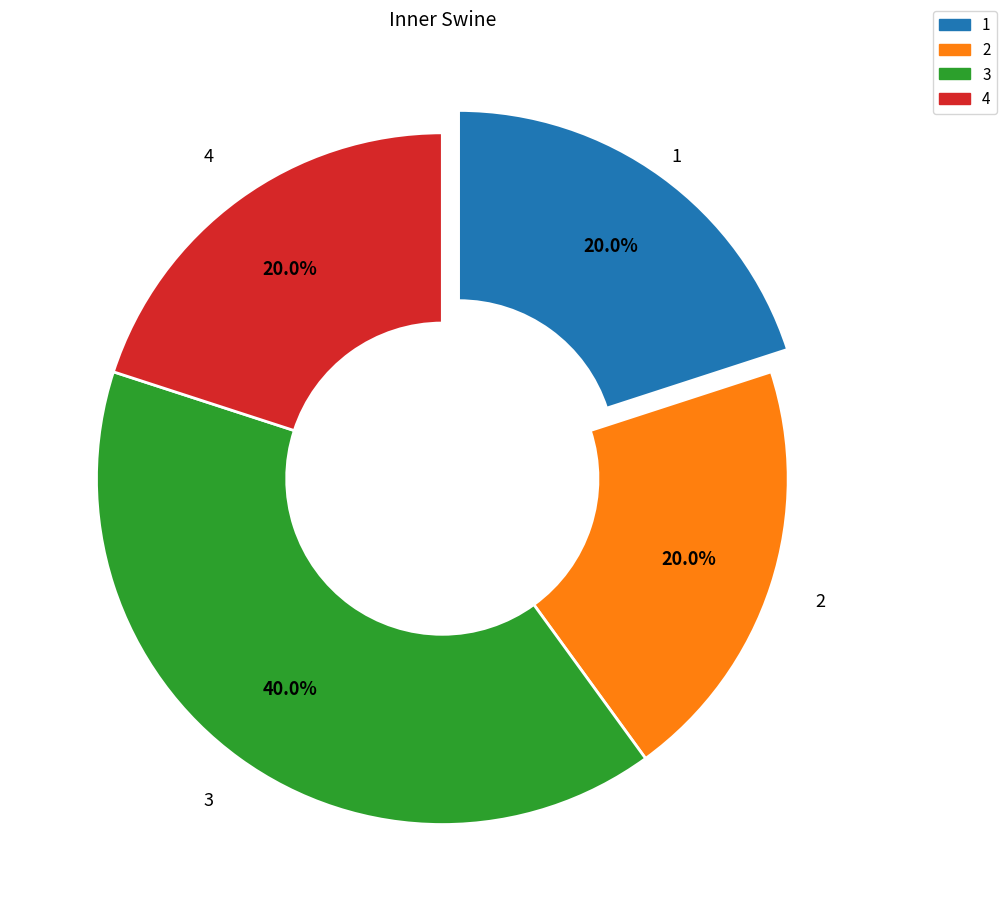

Does any single category account for the majority?

No